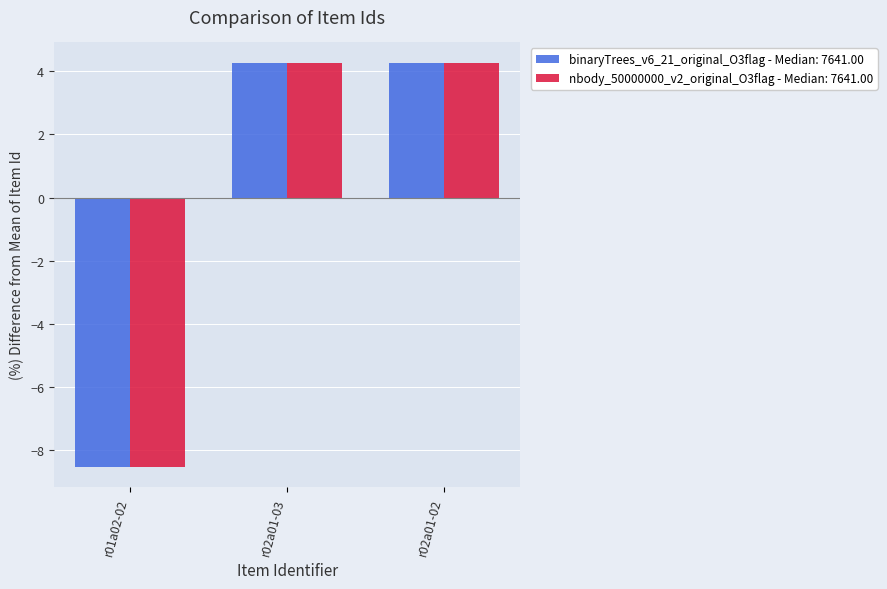

What is the difference between the maximum and minimum values in the nbody_50000000_v2_original_O3flag - Median: 7641.00 series?

12.8